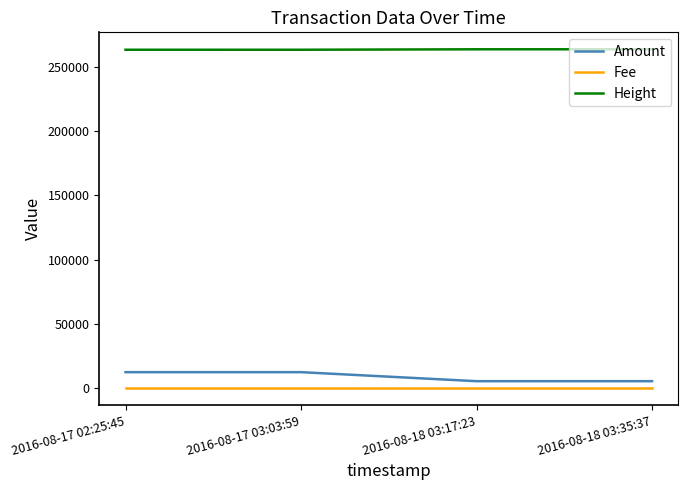

Which series has the largest total across all categories?

Height